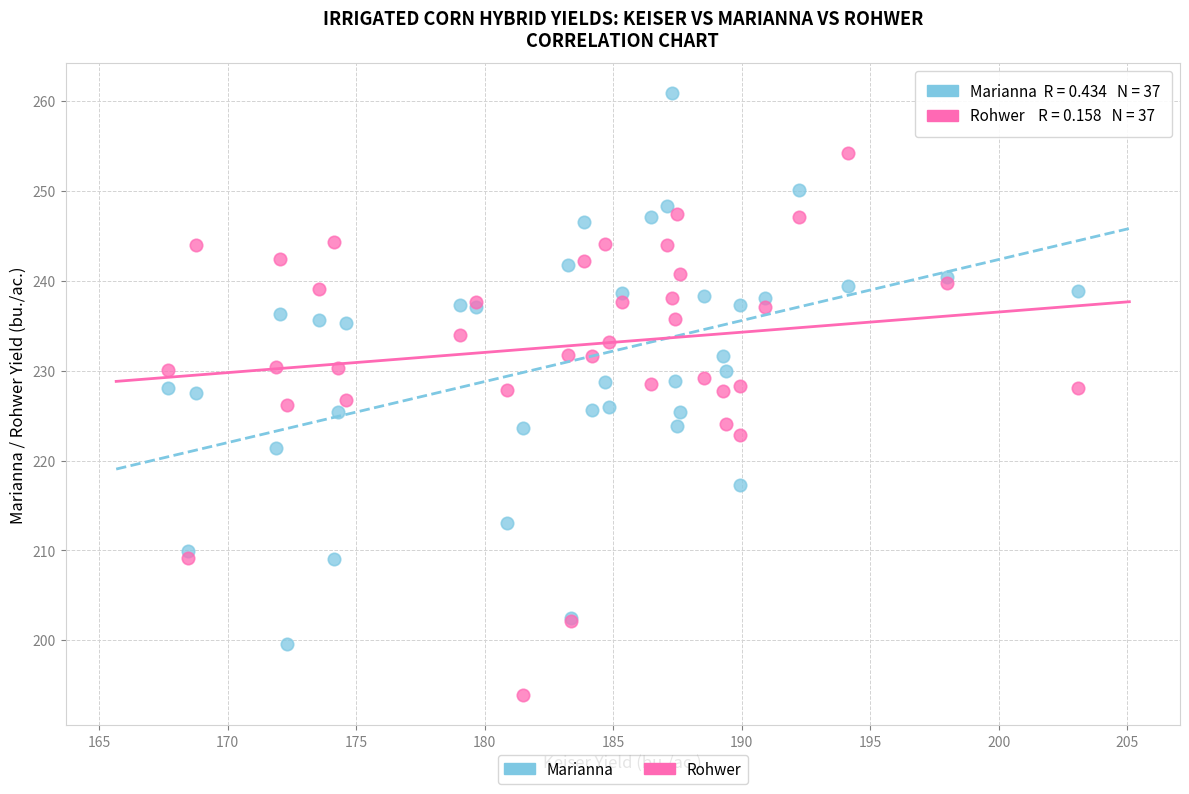

What is the X range (max minus min) for the scatter plot?

35.4